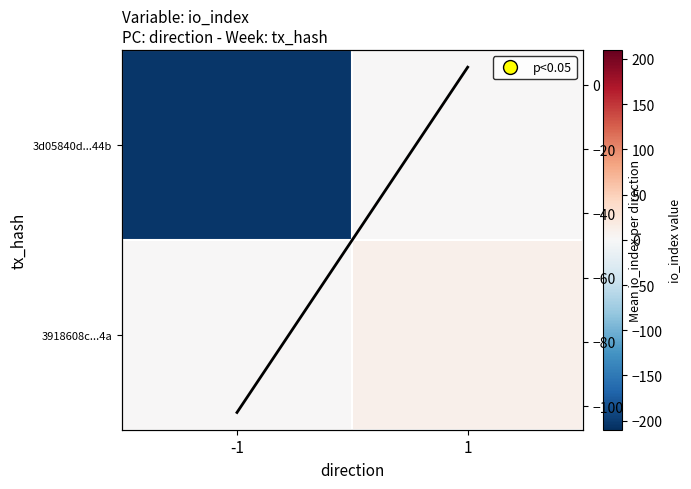

Where does the Mean io_index series first go above 5?

1